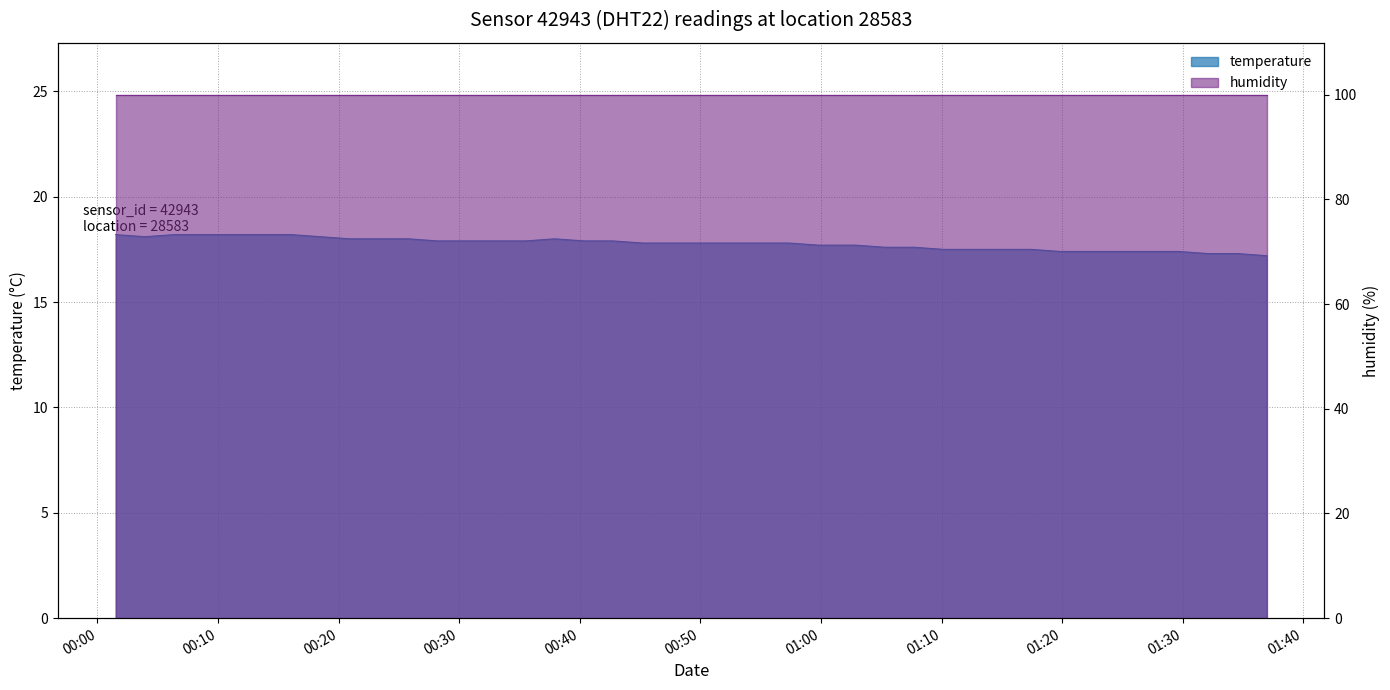

Reading right to left, list all the values displayed in this chart.

2022-07-18T01:36:58=17.2	2022-07-18T01:34:32=17.3	2022-07-18T01:32:06=17.3	2022-07-18T01:29:40=17.4	2022-07-18T01:27:13=17.4	2022-07-18T01:24:44=17.4	2022-07-18T01:22:18=17.4	2022-07-18T01:19:51=17.4	2022-07-18T01:17:25=17.5	2022-07-18T01:15:00=17.5	2022-07-18T01:12:34=17.5	2022-07-18T01:10:09=17.5	2022-07-18T01:07:43=17.6	2022-07-18T01:05:17=17.6	2022-07-18T01:02:52=17.7	2022-07-18T00:59:47=17.7	2022-07-18T00:57:22=17.8	2022-07-18T00:54:56=17.8	2022-07-18T00:52:31=17.8	2022-07-18T00:50:03=17.8	2022-07-18T00:47:38=17.8	2022-07-18T00:45:12=17.8	2022-07-18T00:42:46=17.9	2022-07-18T00:40:21=17.9	2022-07-18T00:37:55=18.0	2022-07-18T00:35:30=17.9	2022-07-18T00:33:04=17.9	2022-07-18T00:30:38=17.9	2022-07-18T00:28:12=17.9	2022-07-18T00:25:47=18.0	2022-07-18T00:23:21=18.0	2022-07-18T00:20:56=18.0	2022-07-18T00:18:30=18.1	2022-07-18T00:16:04=18.2	2022-07-18T00:13:39=18.2	2022-07-18T00:11:13=18.2	2022-07-18T00:08:47=18.2	2022-07-18T00:06:22=18.2	2022-07-18T00:03:56=18.1	2022-07-18T00:01:30=18.2